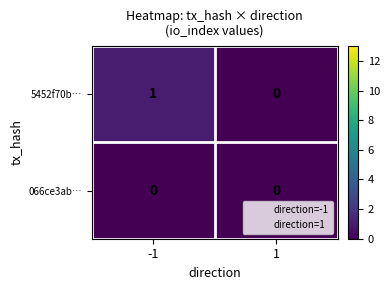

Reading left to right, list all the values displayed in this chart.

5452f70b…: -1=1	1=0
066ce3ab…: -1=0	1=0